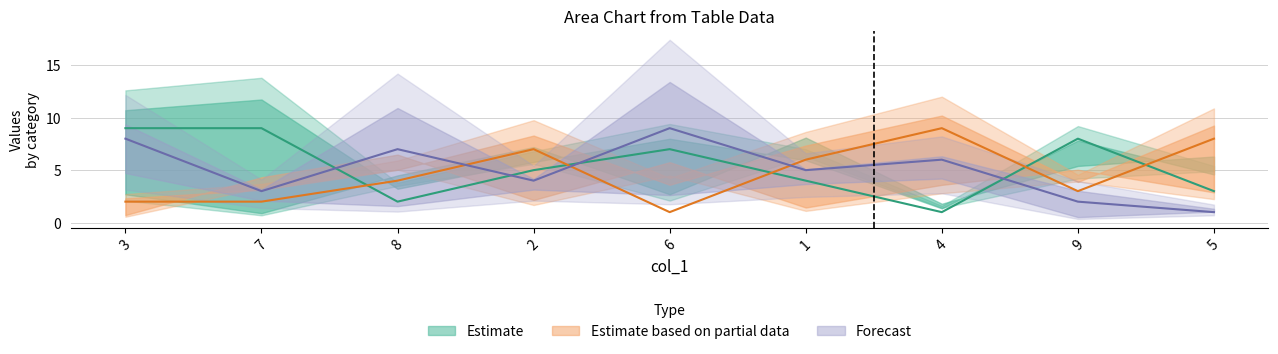

What is the label of the 4th point from the right?

1